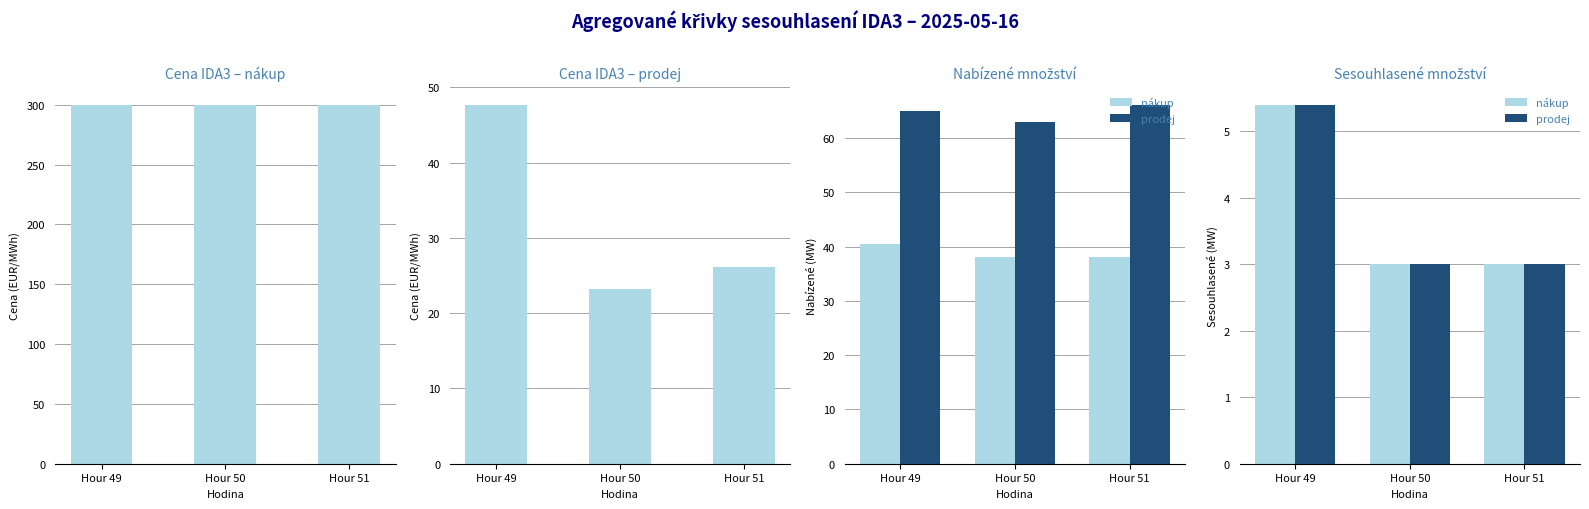

How many distinct data groups are displayed?

2